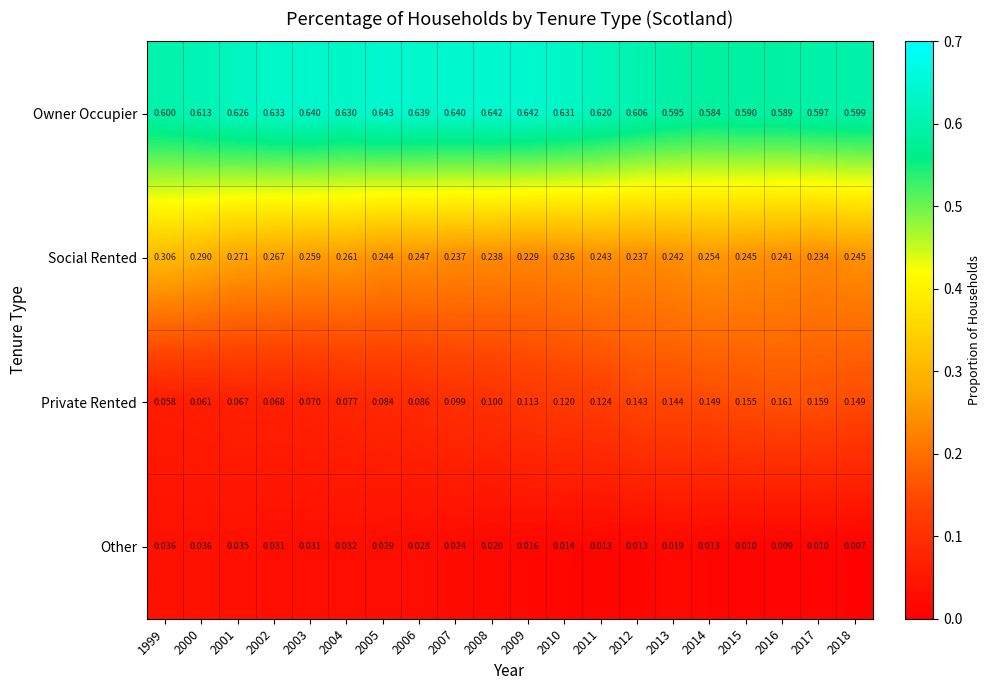

Which series has the widest spread of values?

Private Rented